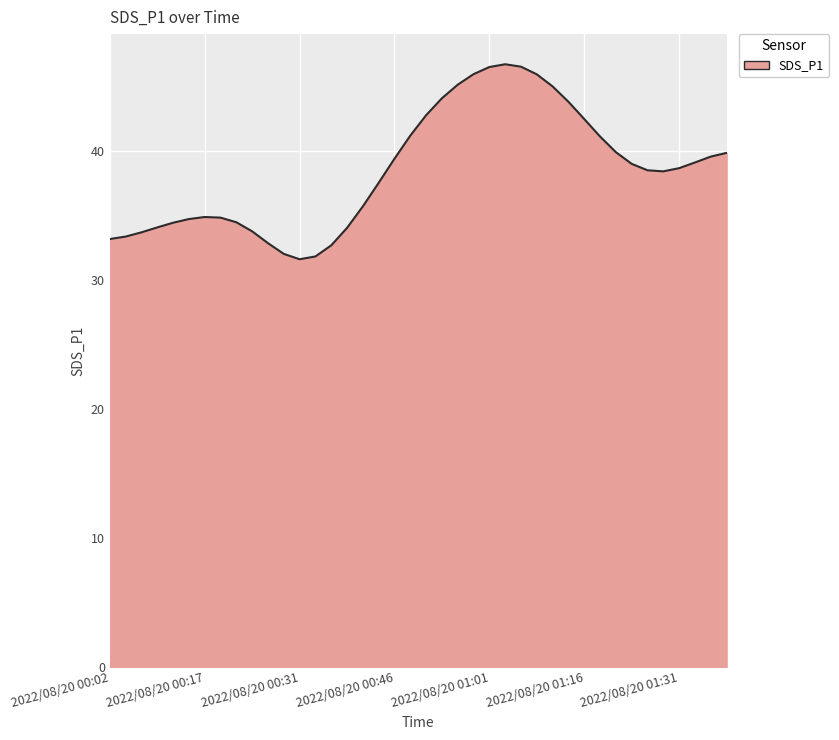

What is the smallest value displayed?

31.6